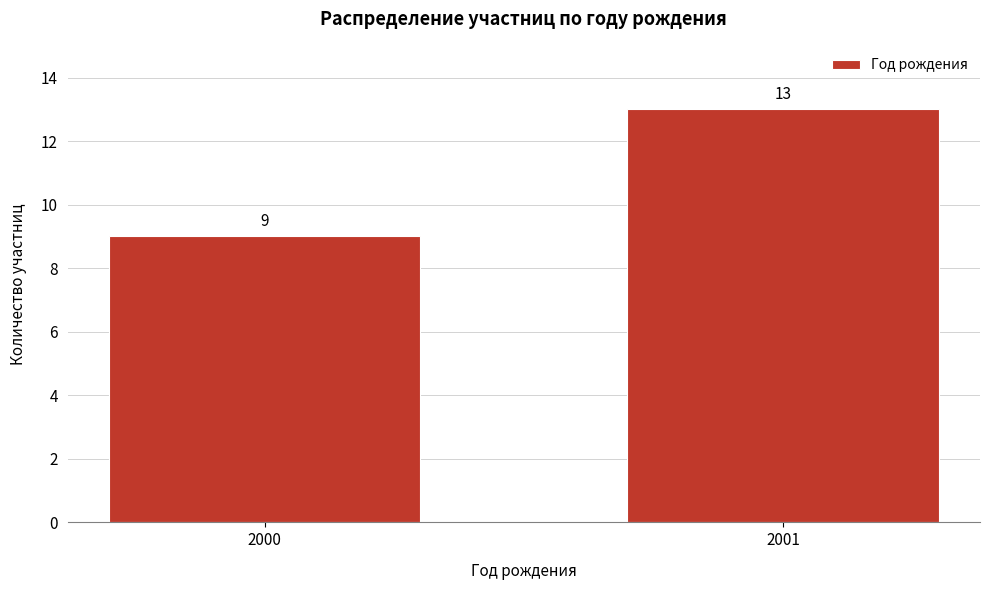

Reading right to left, extract all data points from this chart.

2001=13	2000=9